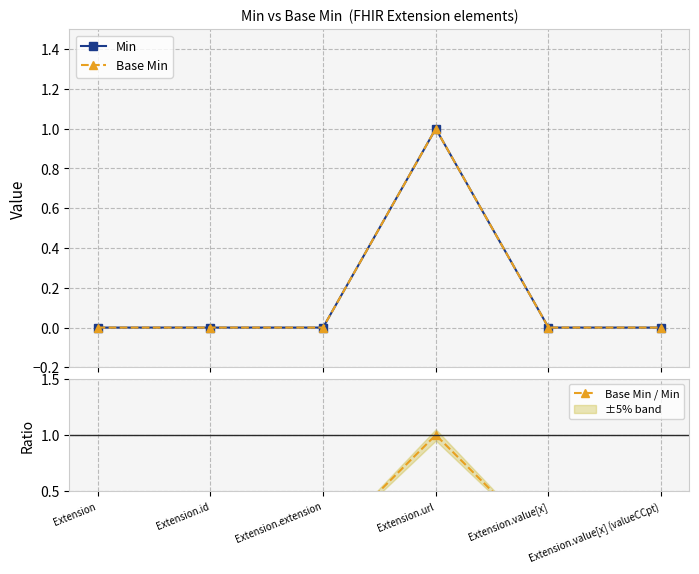

How many categories are shown in the chart?

6